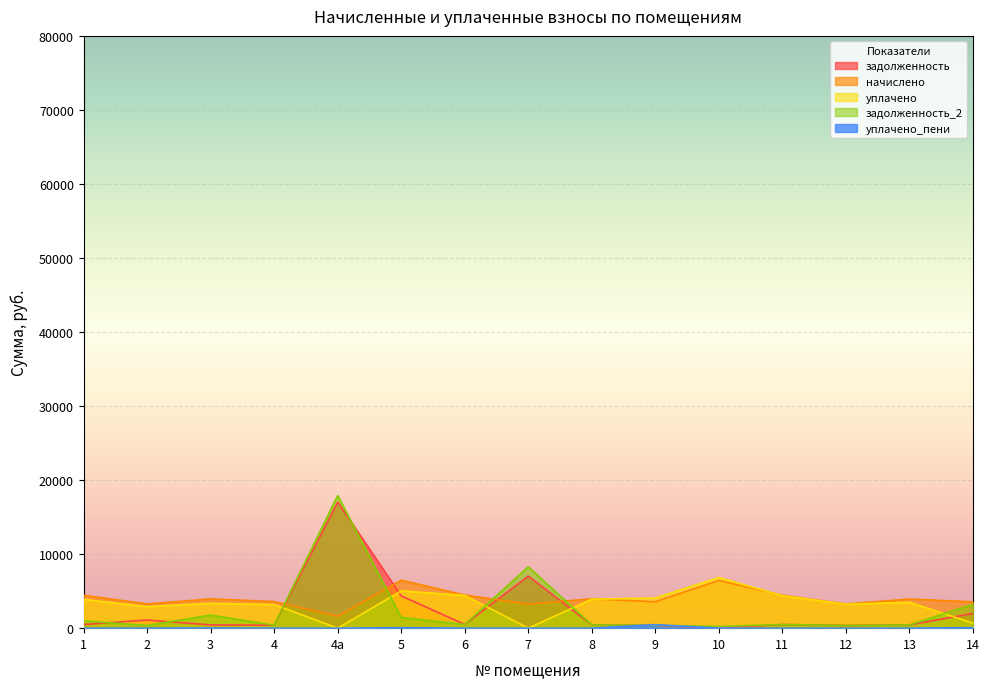

Where does the задолженность_2 series first go above 493?

1